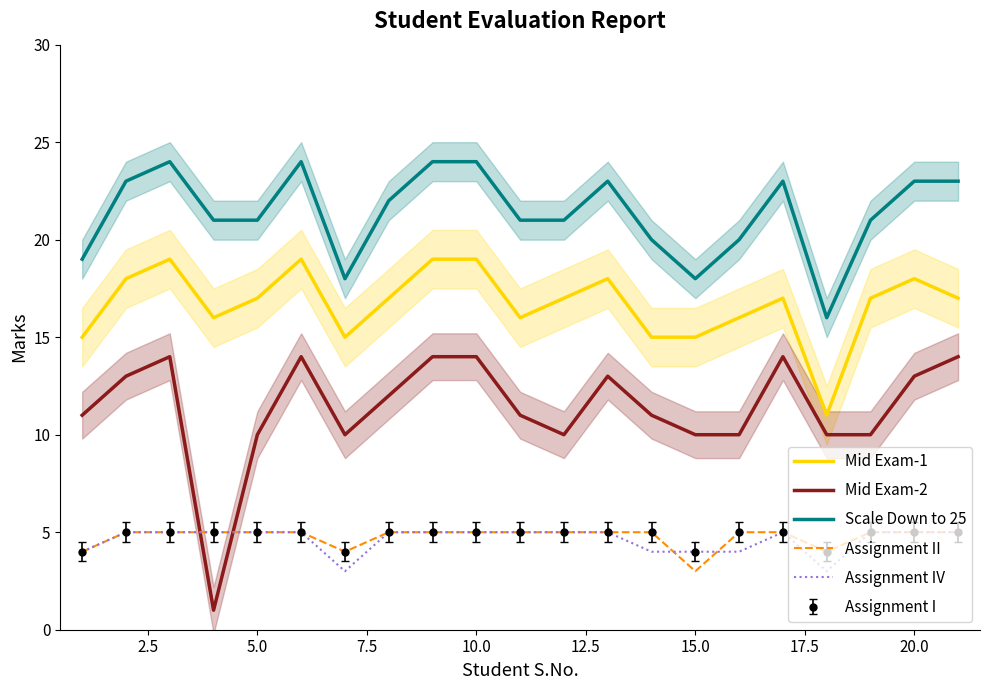

True or false: Assignment IV has a value of 5 at 5.0.

True